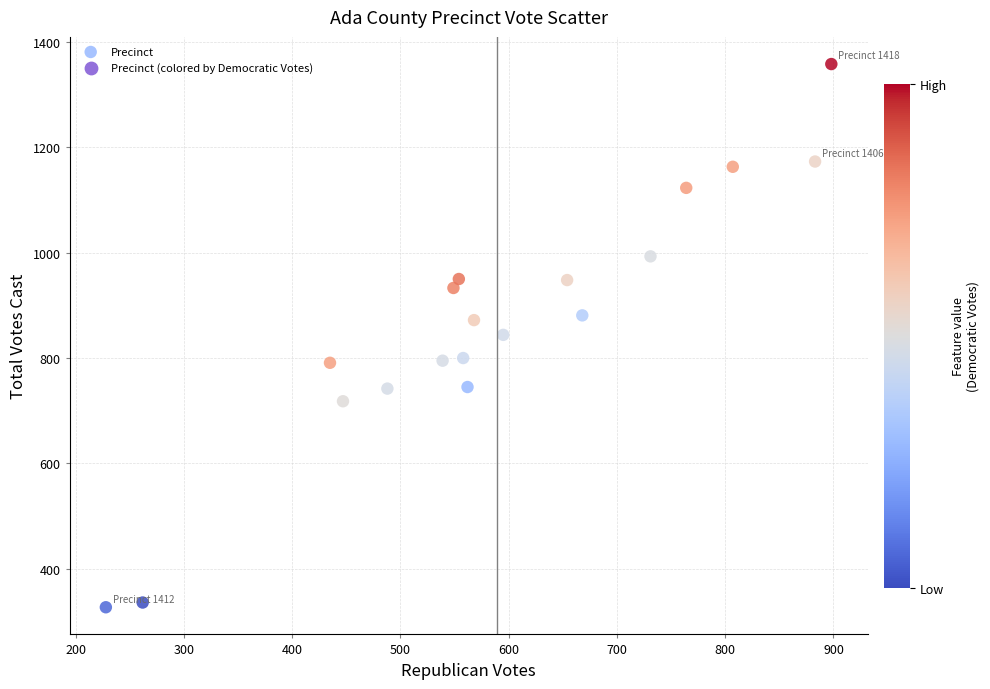

What is the range of Y values (max minus min)?

1031